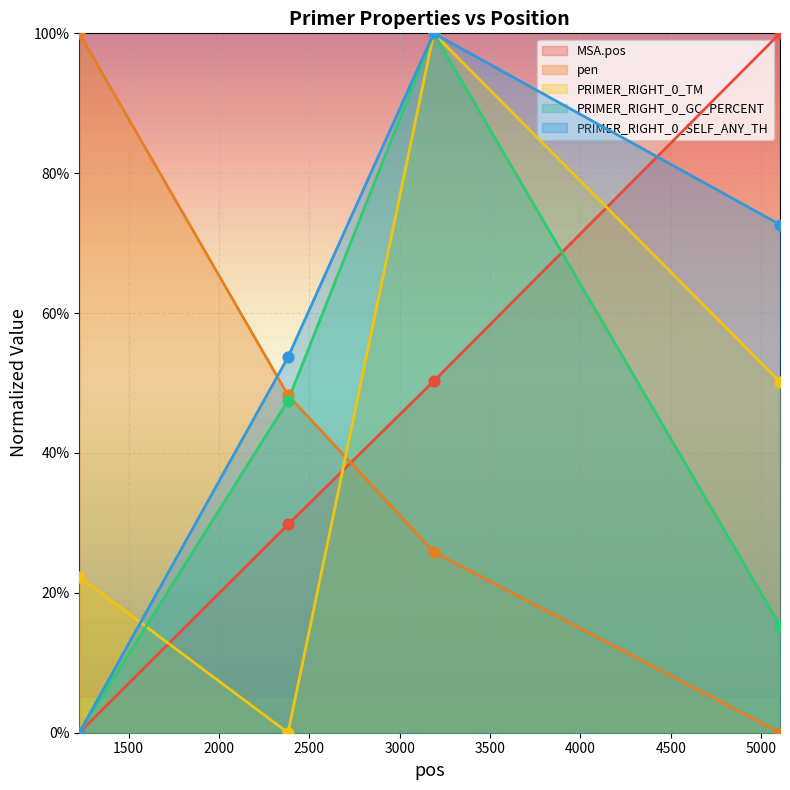

Which series has the largest total across all categories?

PRIMER_RIGHT_0_SELF_ANY_TH